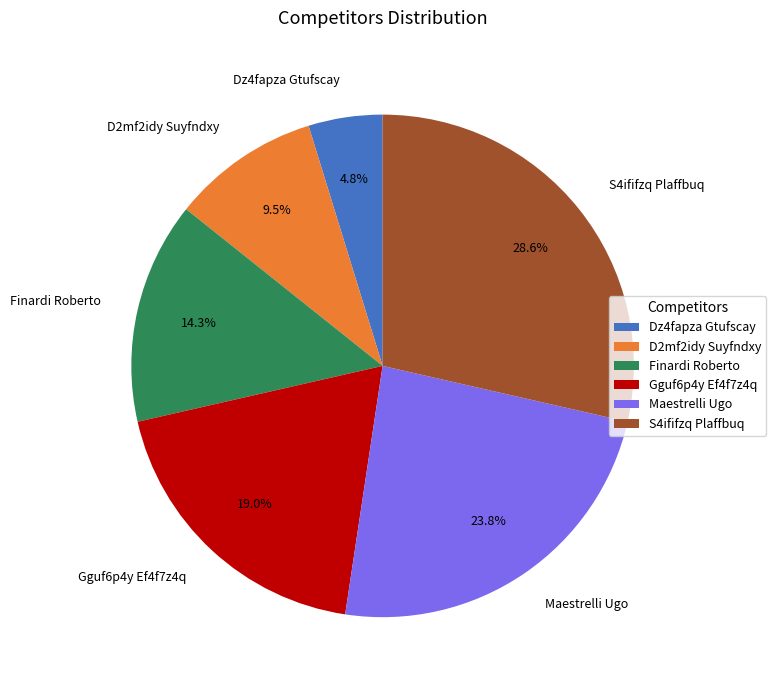

Which slice is the smallest?

Dz4fapza Gtufscay